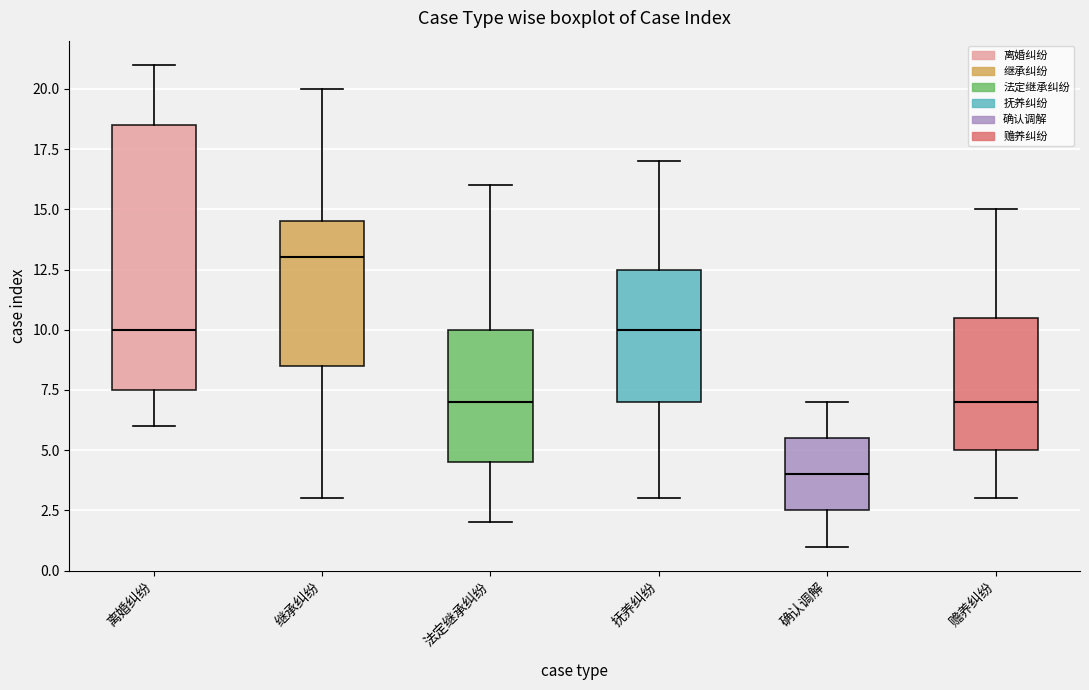

Where does the lower whisker of the box for 继承纠纷 end on the y-axis? The values are not printed on the chart, so give them approximately, as read against the axis.

3.0